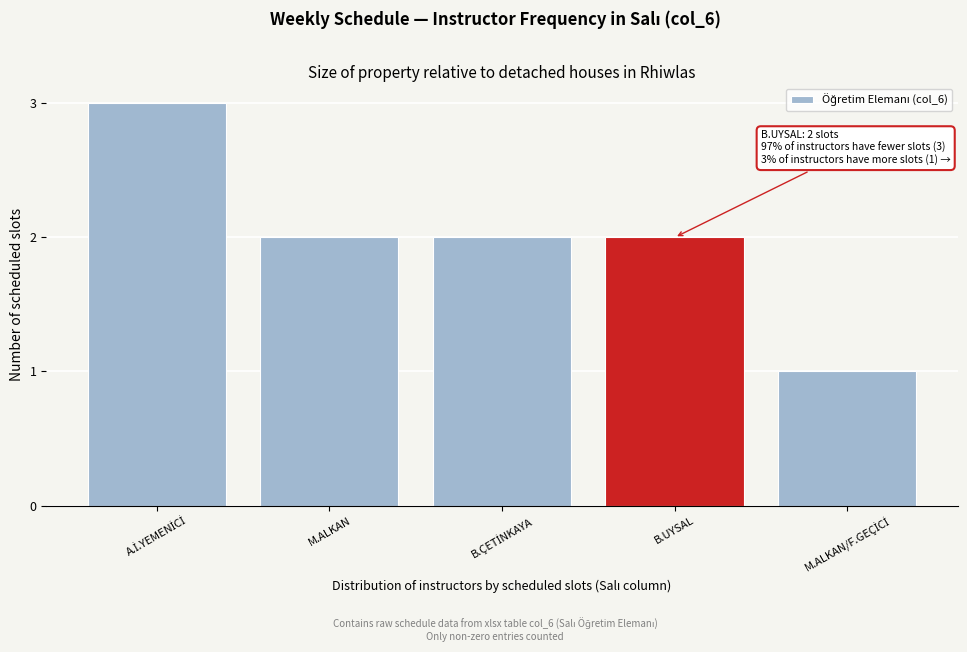

Reading left to right, extract all data points from this chart.

3	2	2	2	1